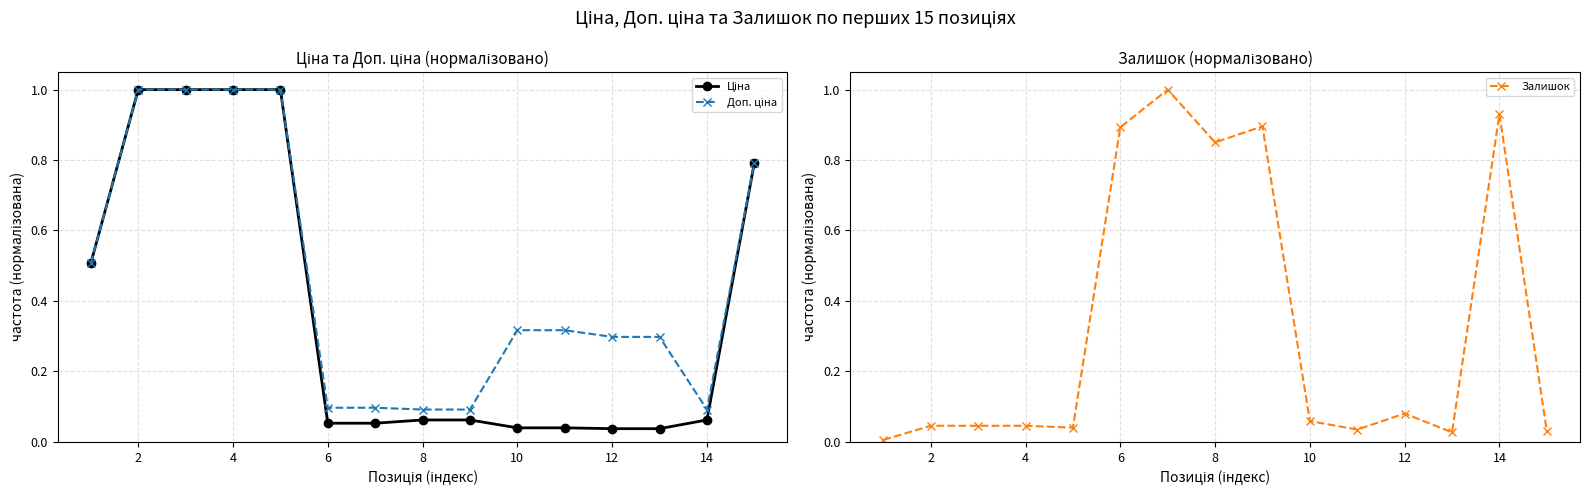

Is the value of Залишок at 0 greater than the value of Доп. ціна at 0?

No